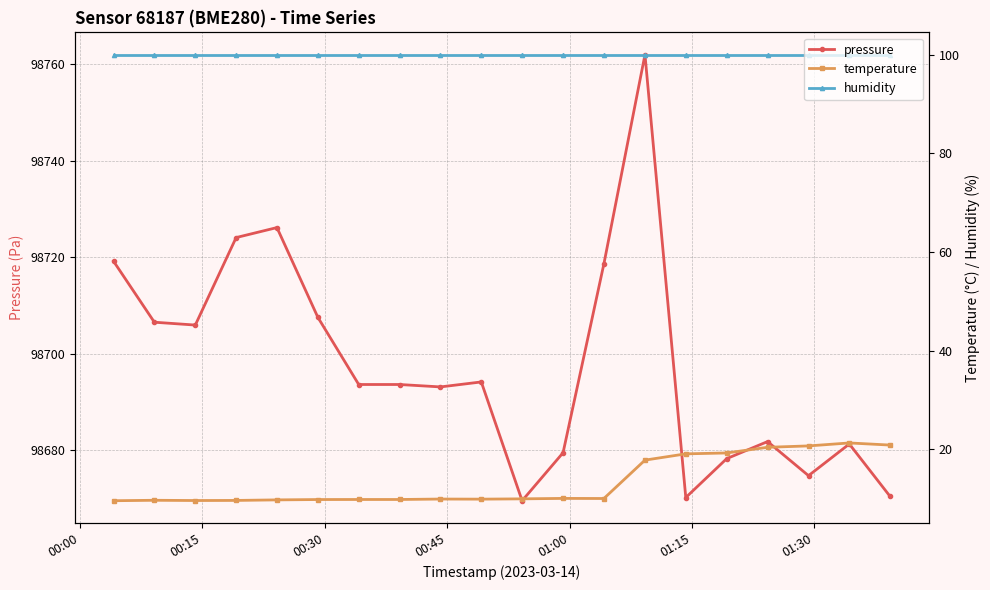

What is the maximum value for temperature?

21.3